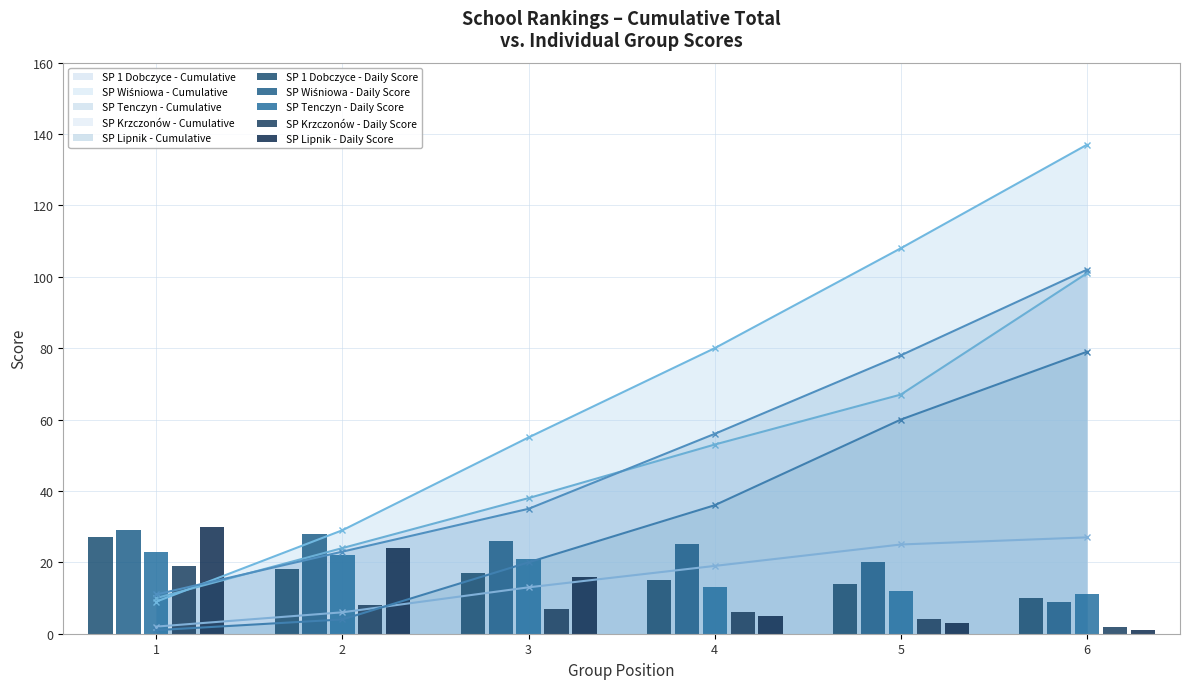

What is the highest value of the SP Tenczyn - Cumulative series?

102